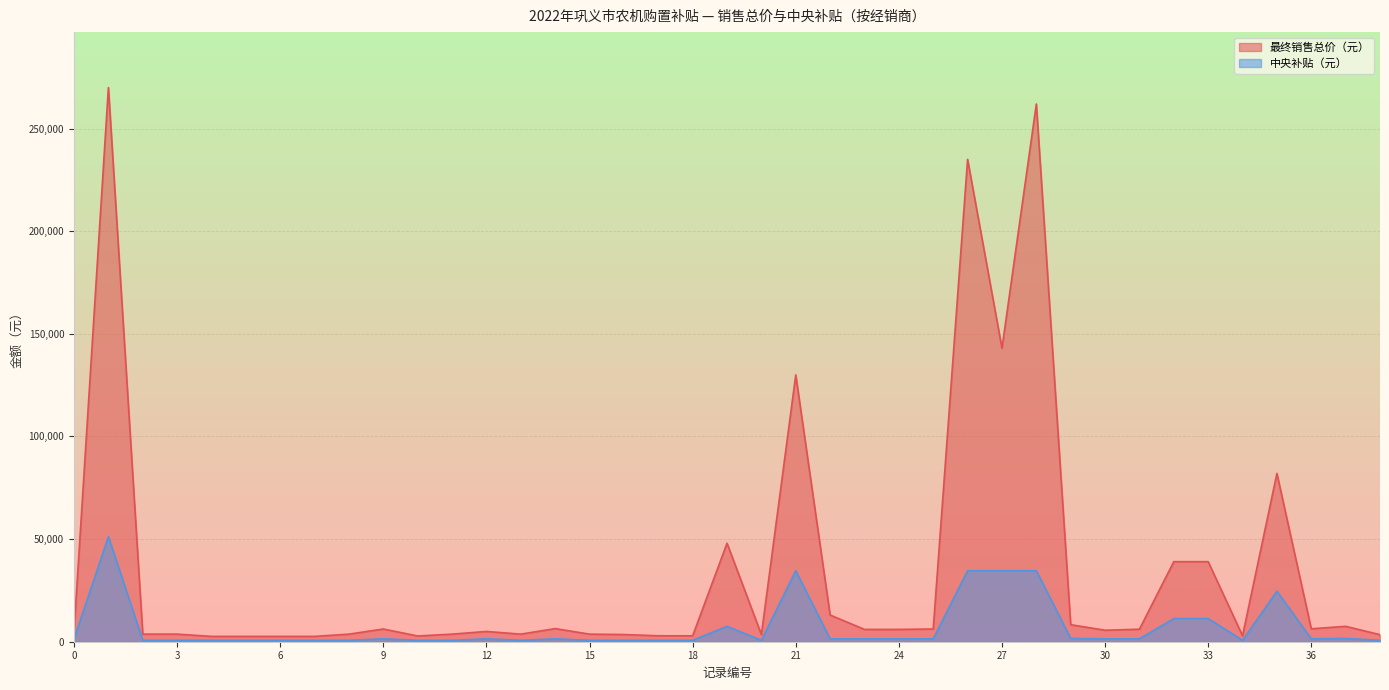

How many interior local valleys does the 中央补贴（元） series have?

4